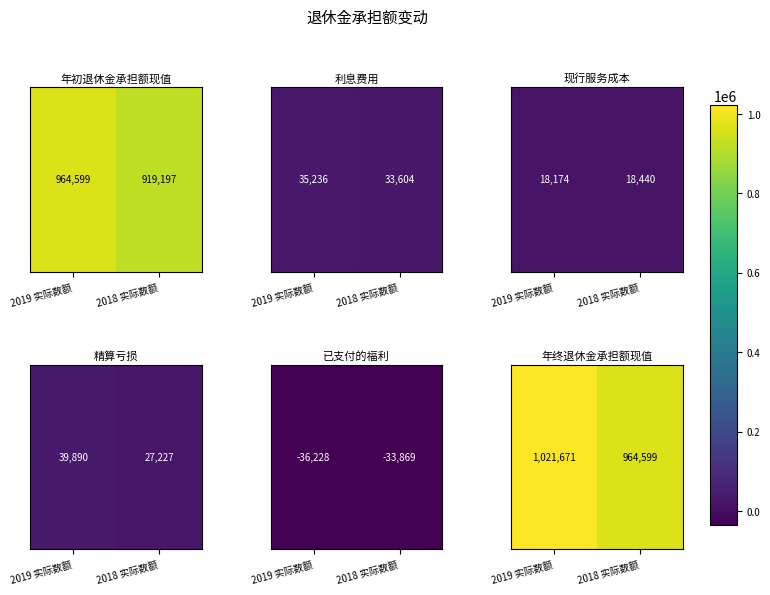

Which category has the lowest value across all series?

2018 实际数额